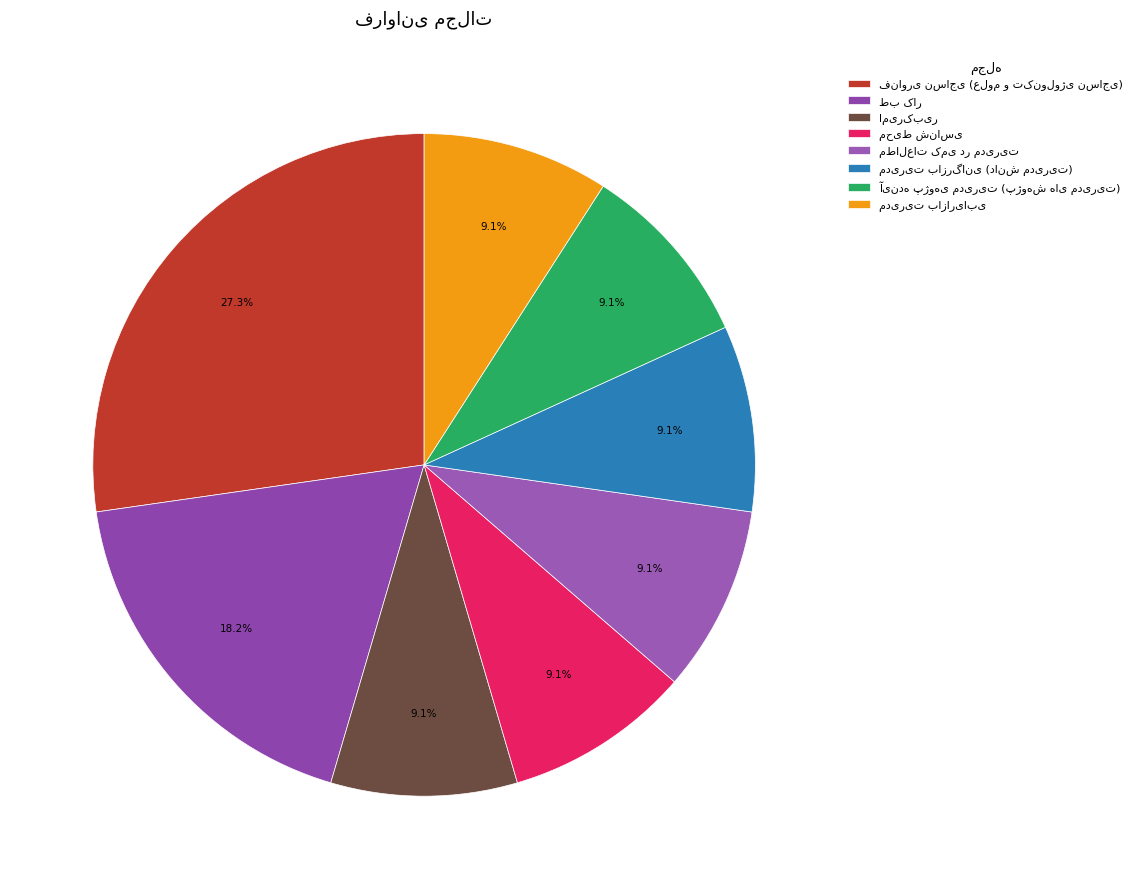

To the nearest percent, what is the difference between the largest and smallest slice percentages?

18%